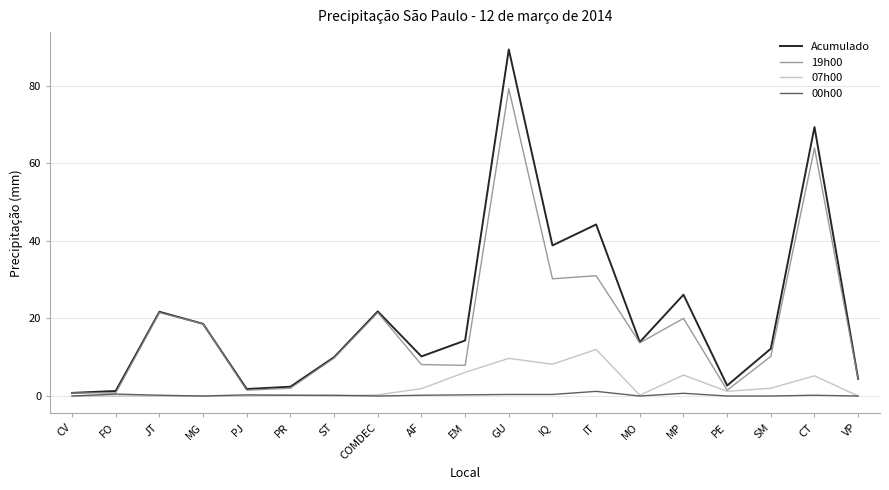

Which series has the largest range (max minus min)?

Acumulado